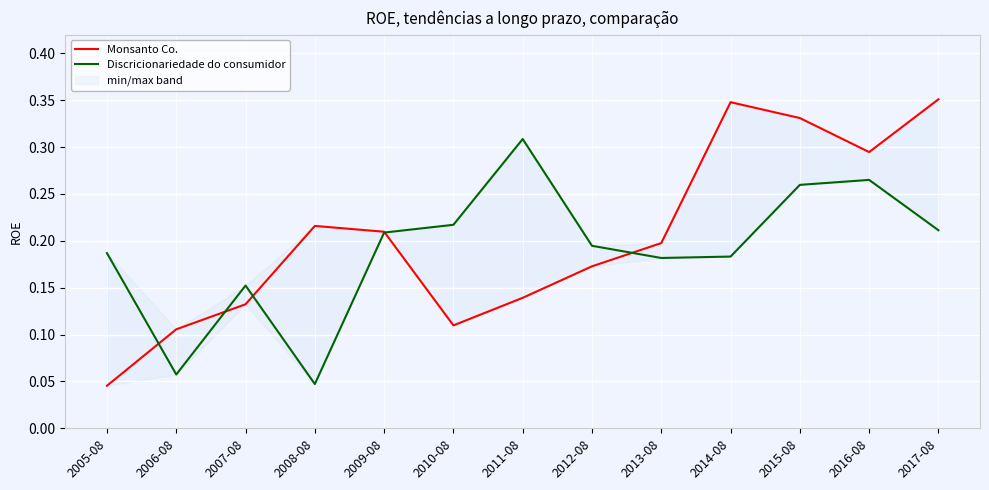

True or false: Discricionariedade do consumidor has more than 0 interior local peaks.

True